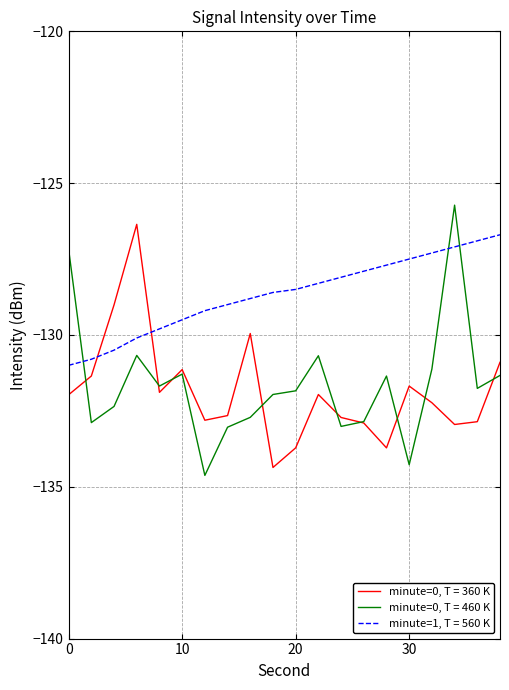

List the series in order of their peak value, lowest first.

minute=1, T = 560 K, minute=0, T = 360 K, minute=0, T = 460 K